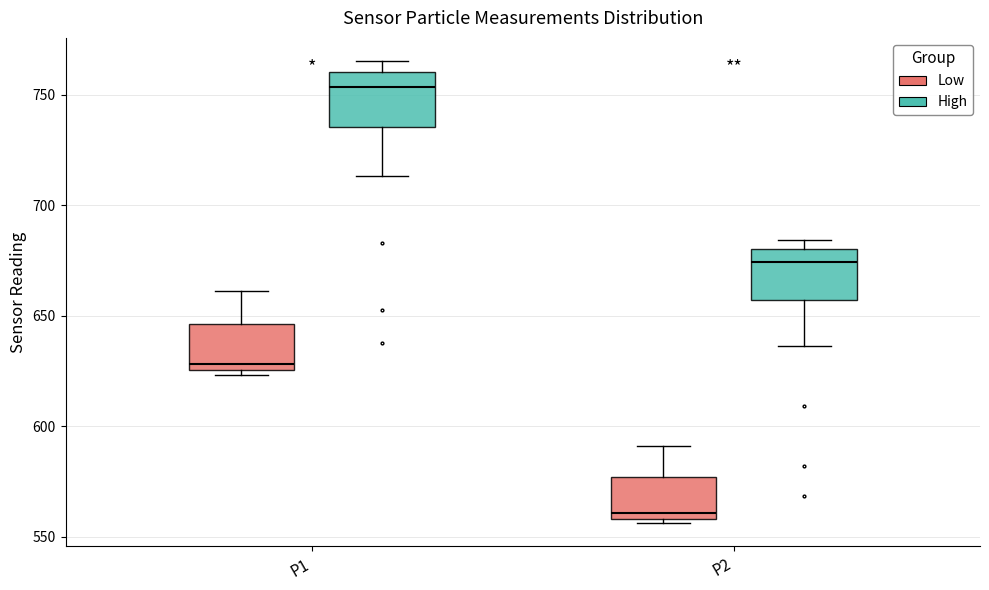

Which box has the highest median line?

P1 (High)